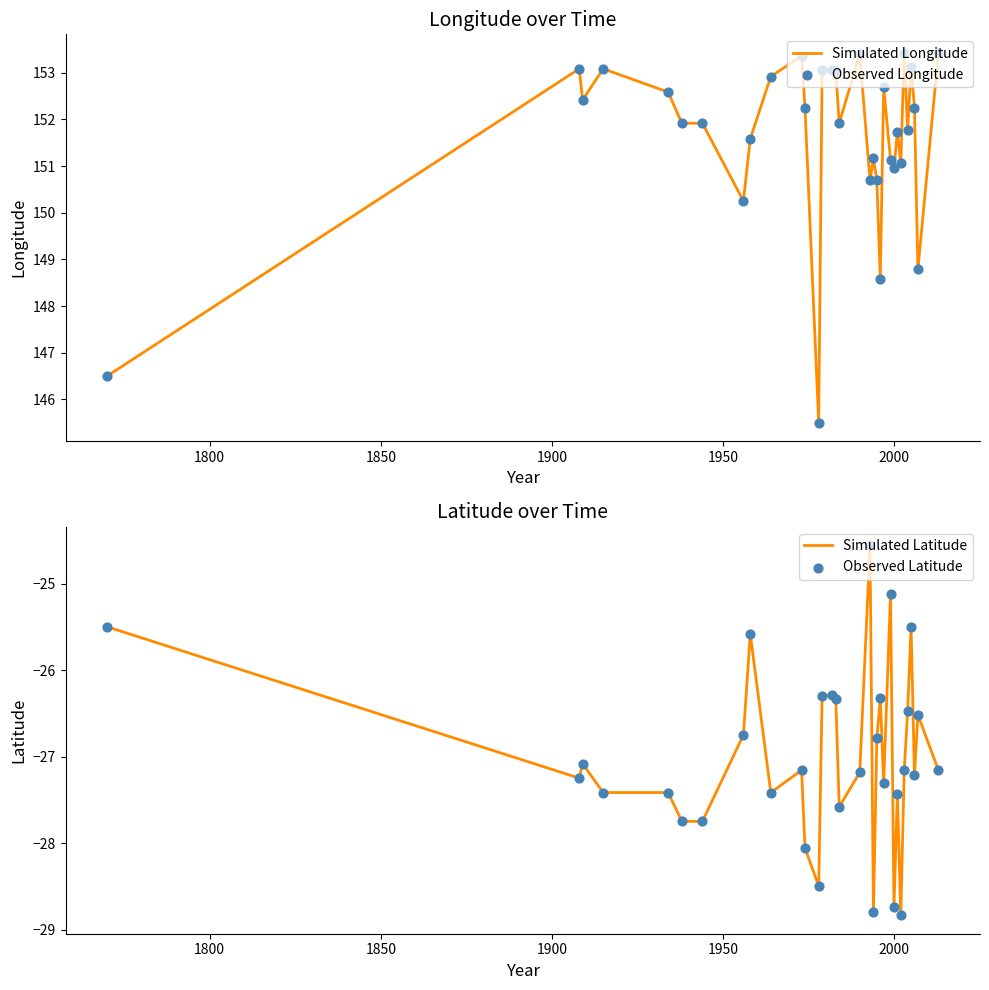

Which series contains the lowest Y value?

Simulated Latitude